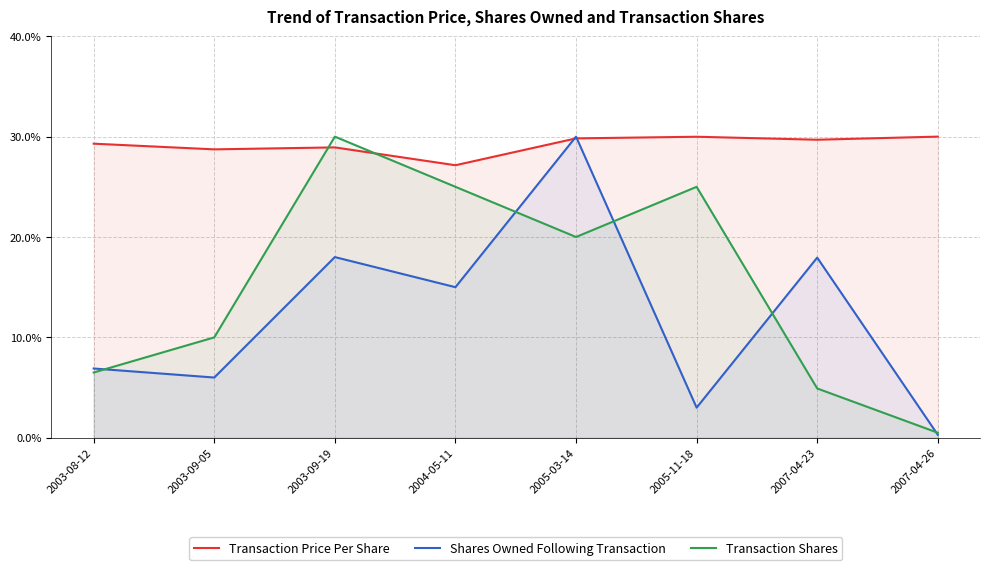

What is the difference between the maximum and minimum values in the Shares Owned Following Transaction series?

29.7